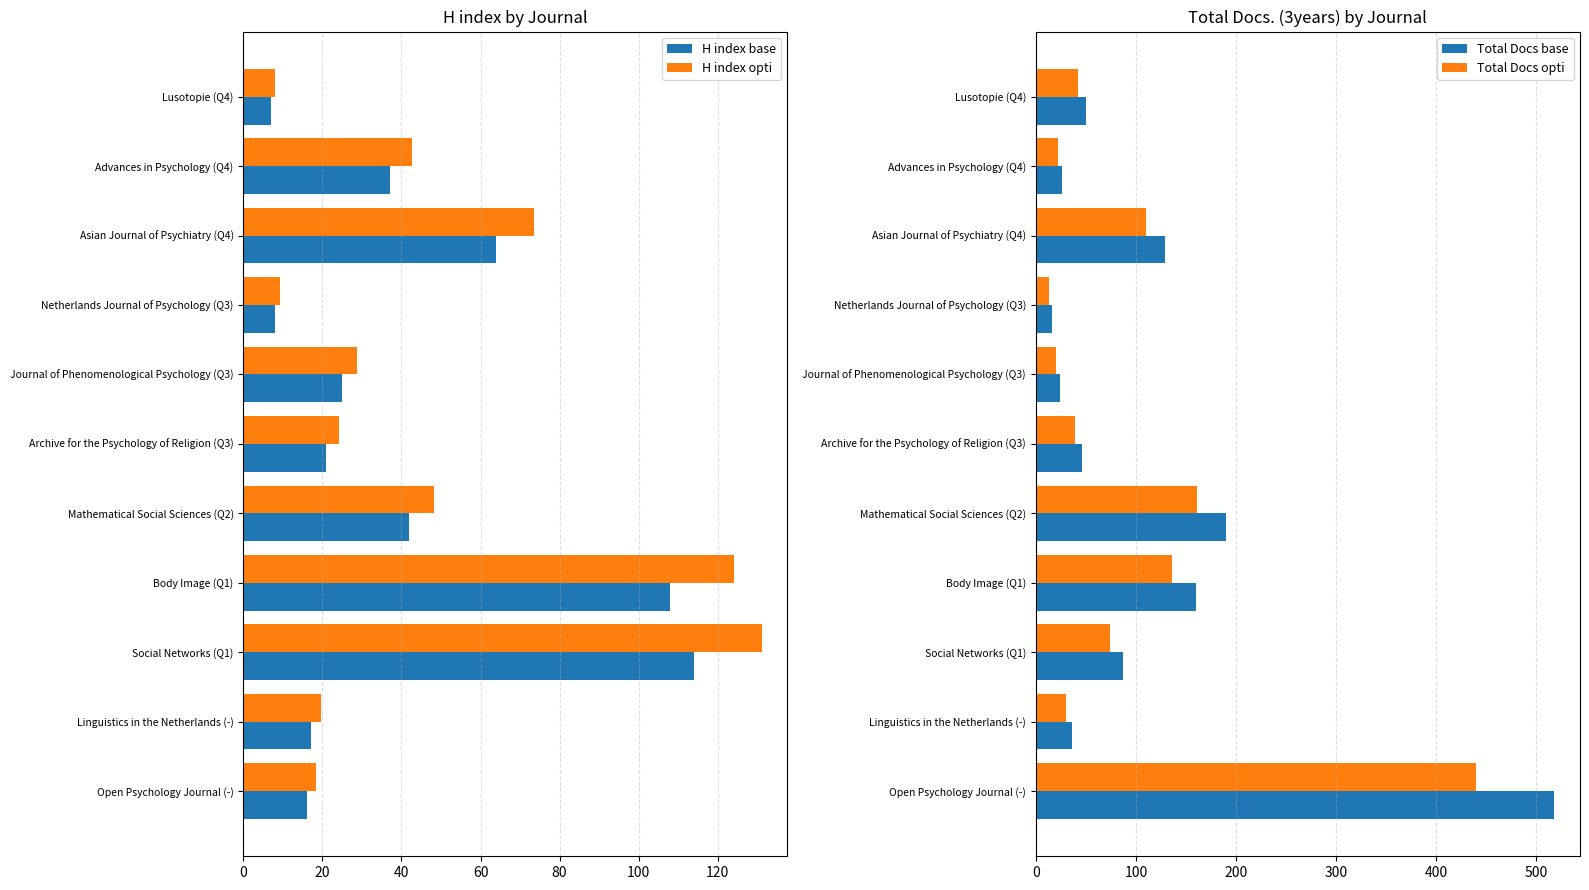

What is the sum of all Total Docs opti values?

1089.7